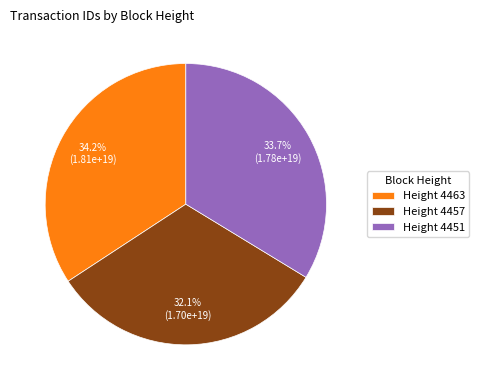

How many slices are in this pie chart?

3